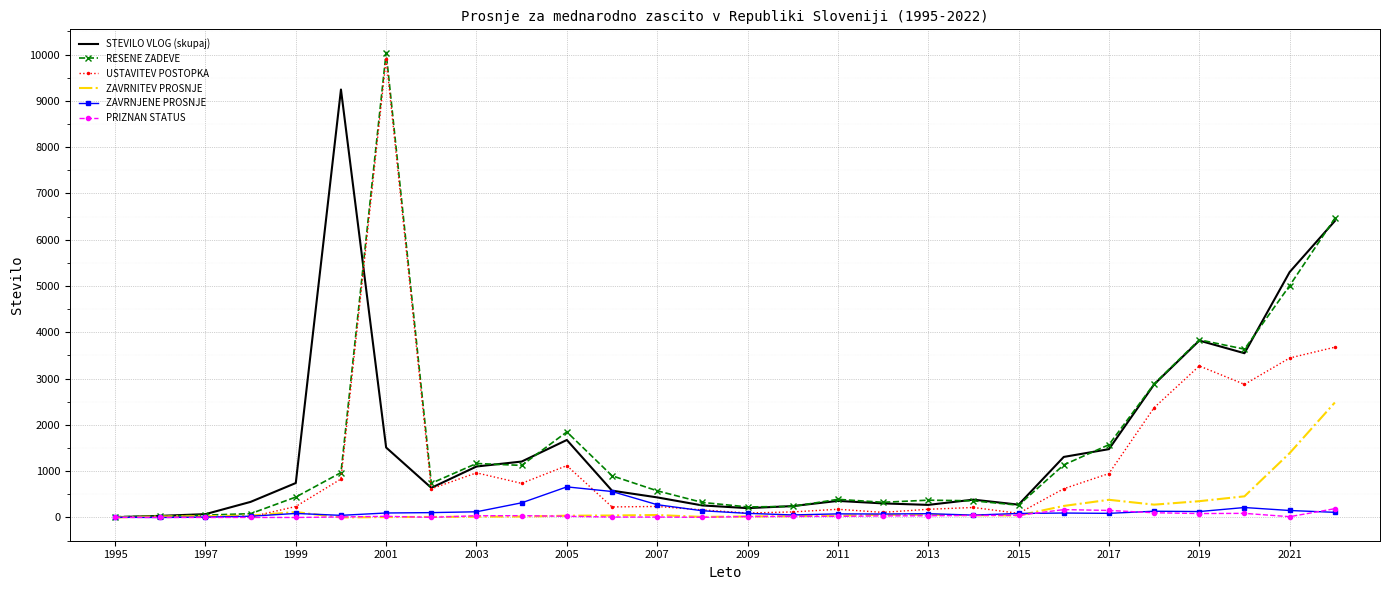

What is the maximum value shown in the chart?

10042